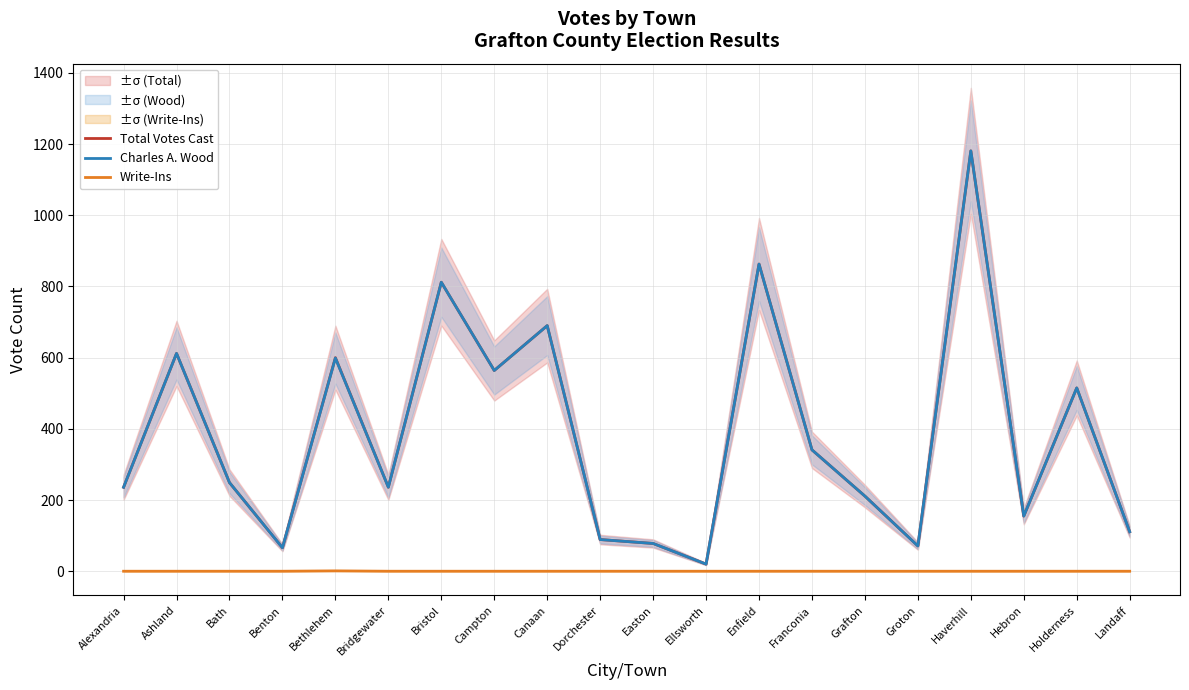

What is the difference between the maximum and minimum values in the Total Votes Cast series?

1161